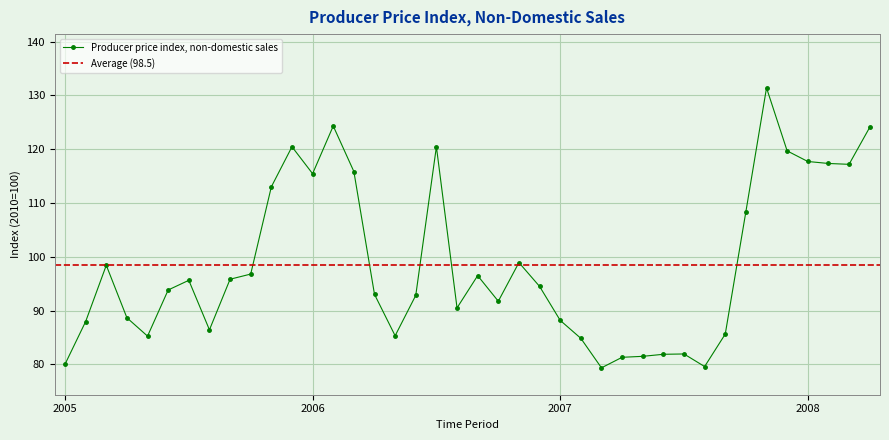

What is the change in value from 2007-05 to 2008-03?

+35.7